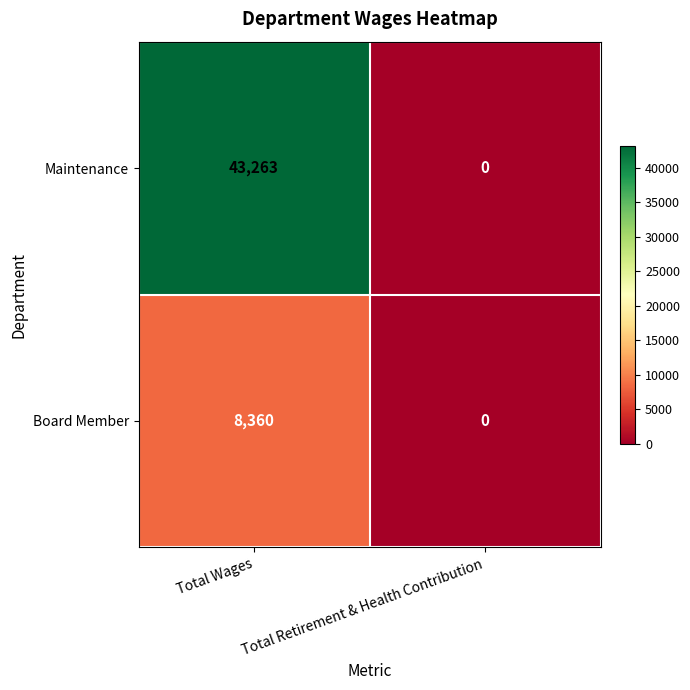

What is the average value of the Maintenance series?

21632